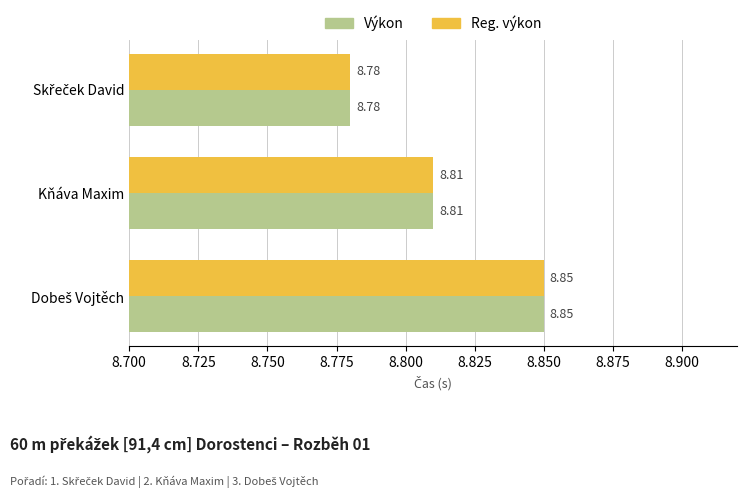

What is the sum of all Výkon values?

26.4